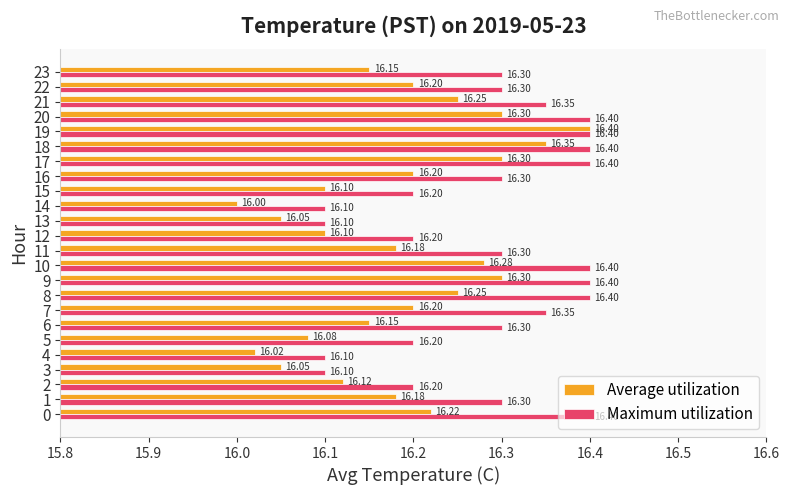

What is the sum of the Average utilization values at 12 and 7?

32.3